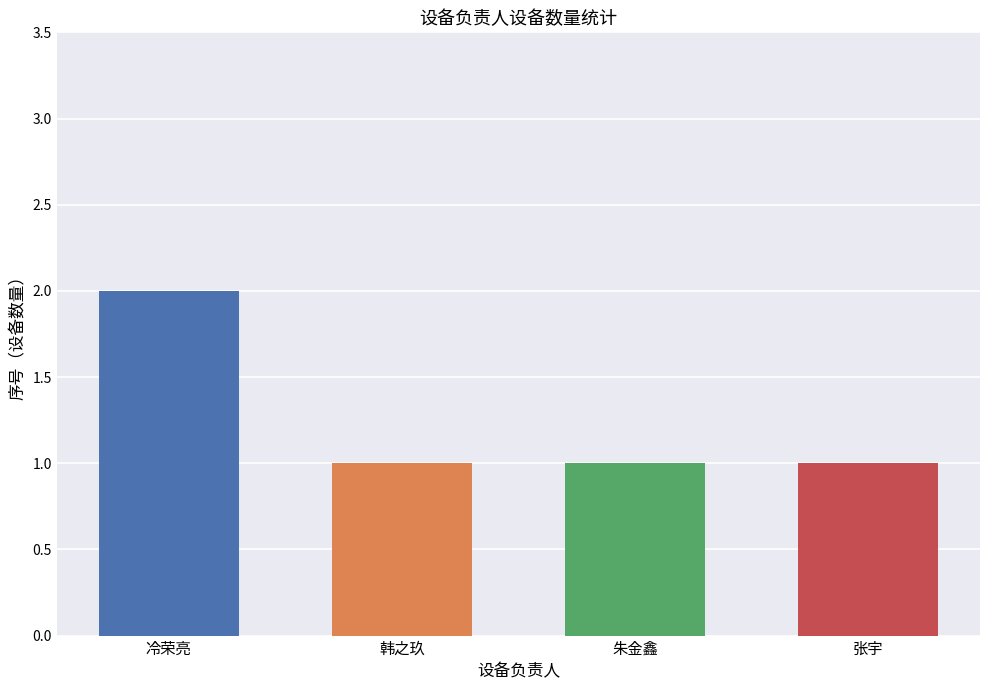

True or false: the data shows 1 at 冷荣亮.

False